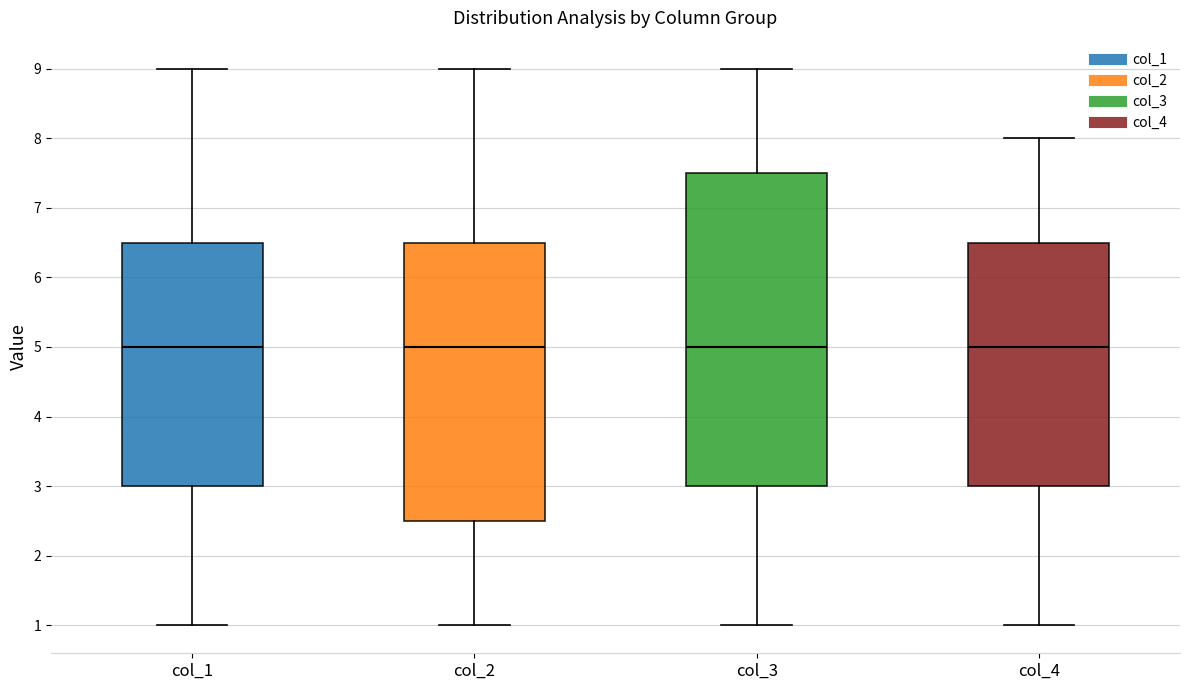

Reading left to right, transcribe this box plot: for each box, give where its median line is, the range the box spans, and where its two whiskers end, as read against the y-axis. The values are not printed on the chart, so give them approximately, as read against the axis.

col_1: median 5.0, box 3.0 to 6.5, whiskers 1.0 to 9.0
col_2: median 5.0, box 2.5 to 6.5, whiskers 1.0 to 9.0
col_3: median 5.0, box 3.0 to 7.5, whiskers 1.0 to 9.0
col_4: median 5.0, box 3.0 to 6.5, whiskers 1.0 to 8.0